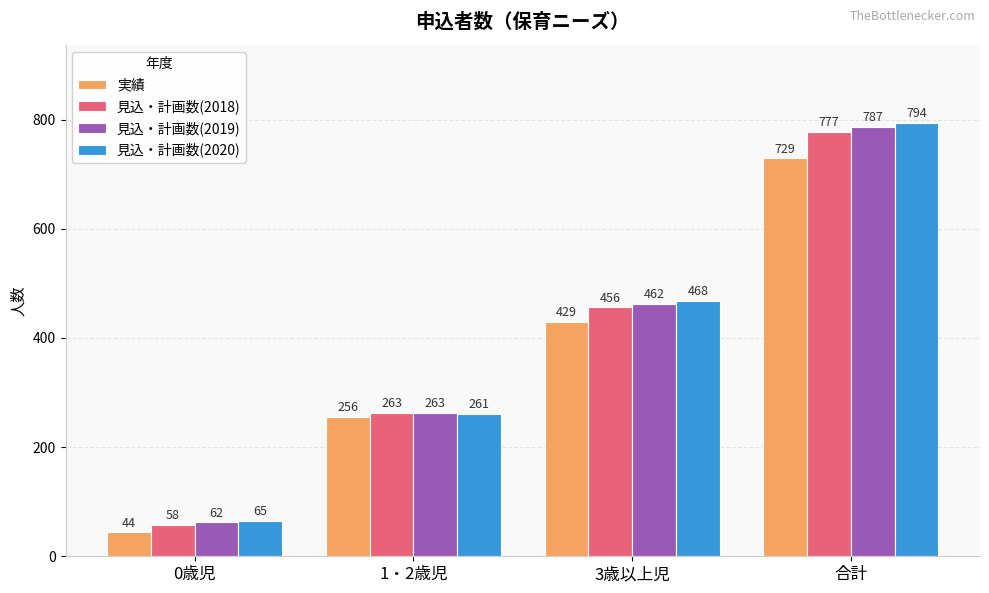

How many data points in 見込・計画数(2018) are less than 456?

2